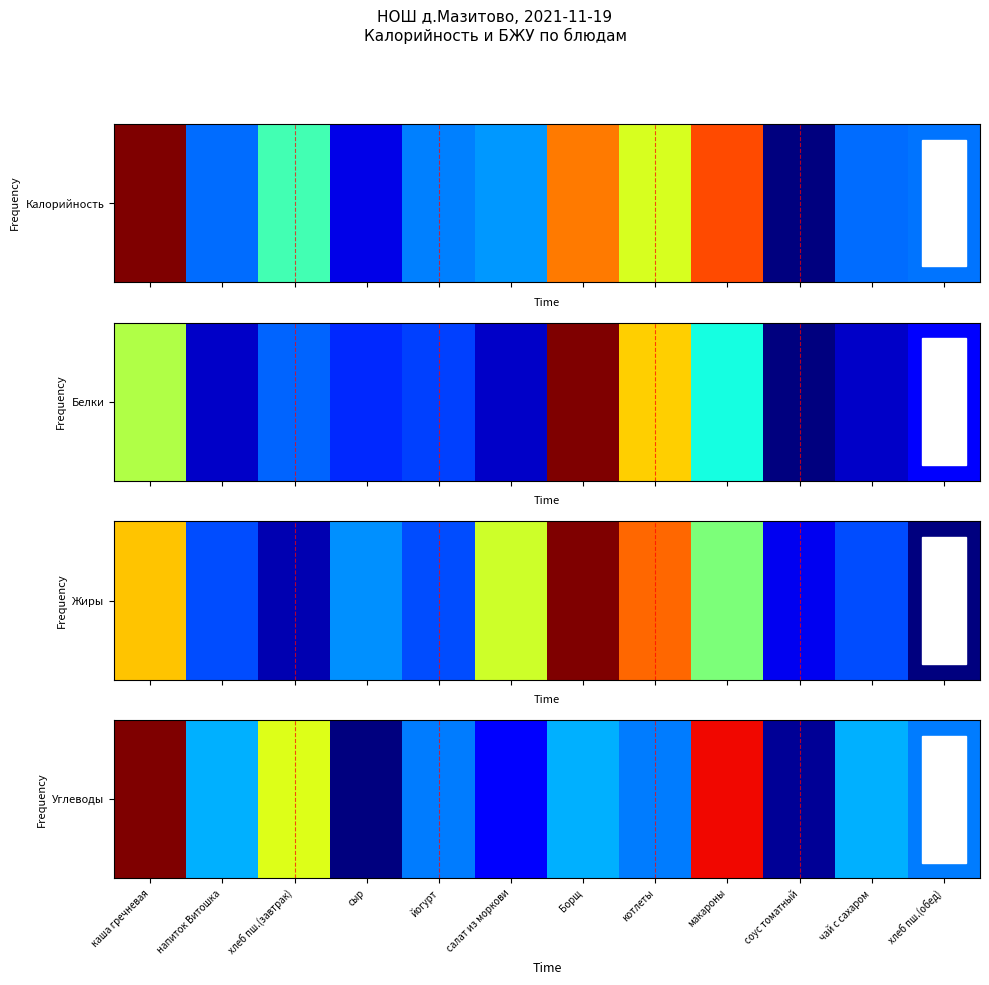

What is the average value?

14.4